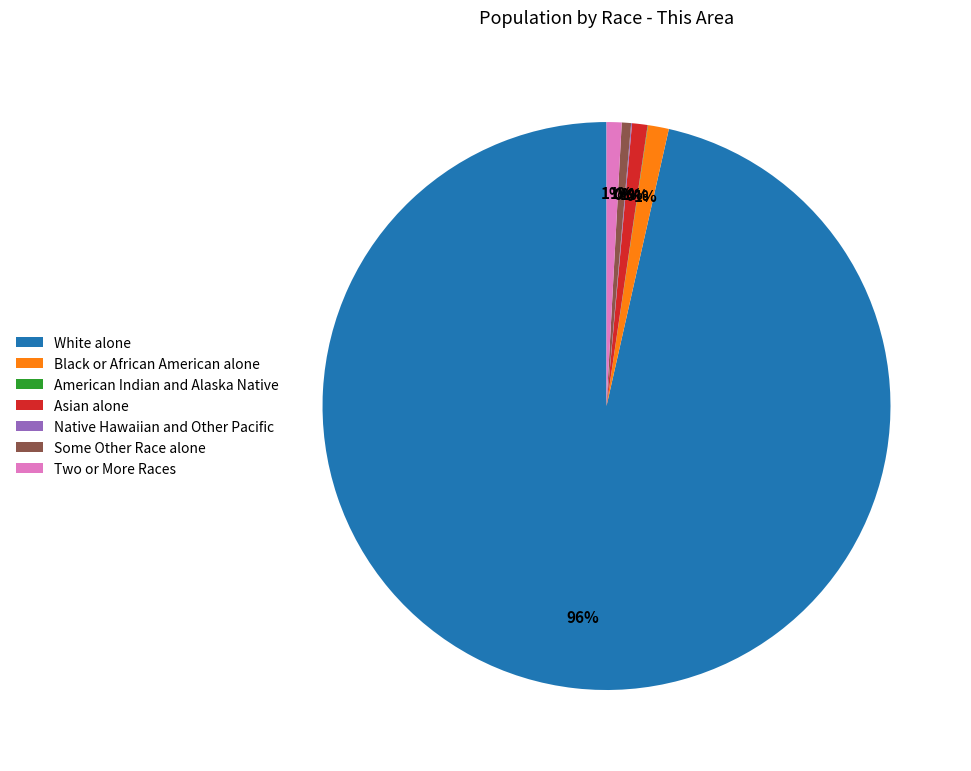

To the nearest percent, what is the difference between the largest and smallest slice percentages?

96%